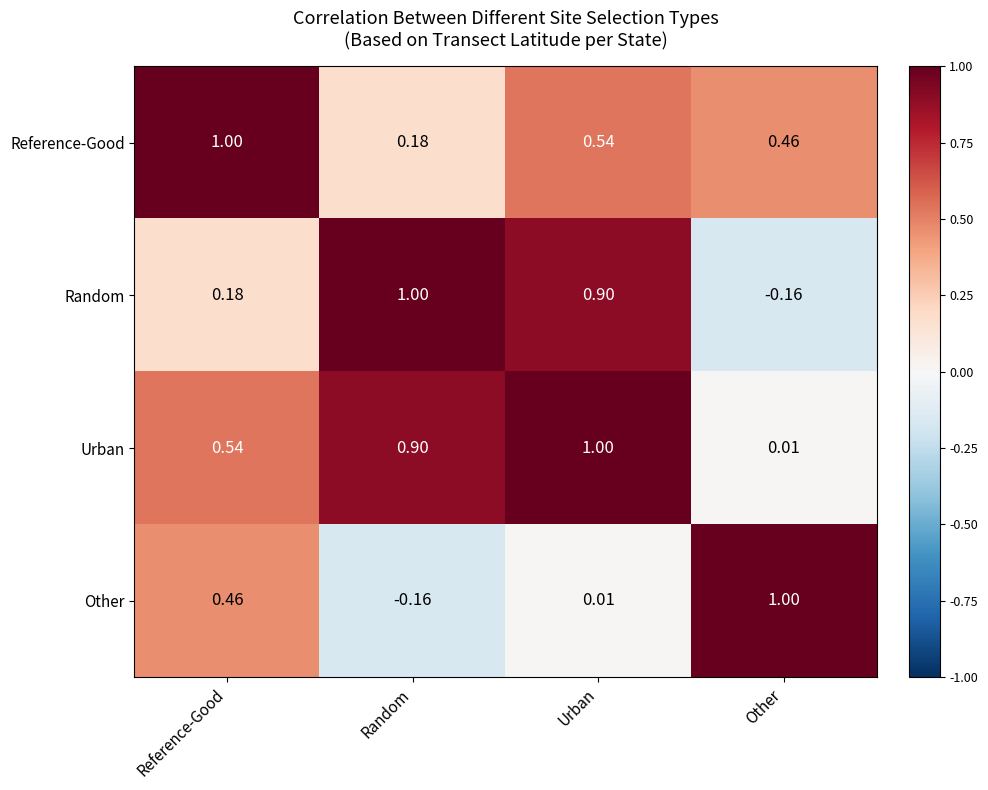

At which category is the sum across all series the highest?

Urban